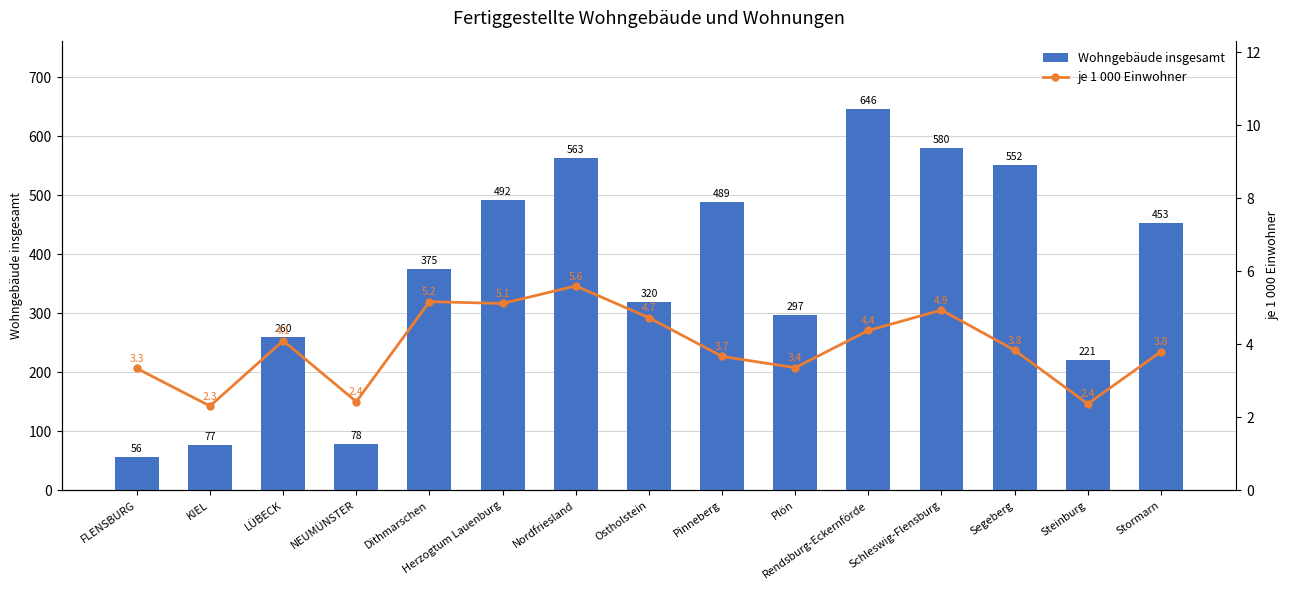

Read the Wohngebäude insgesamt value at NEUMÜNSTER.

78